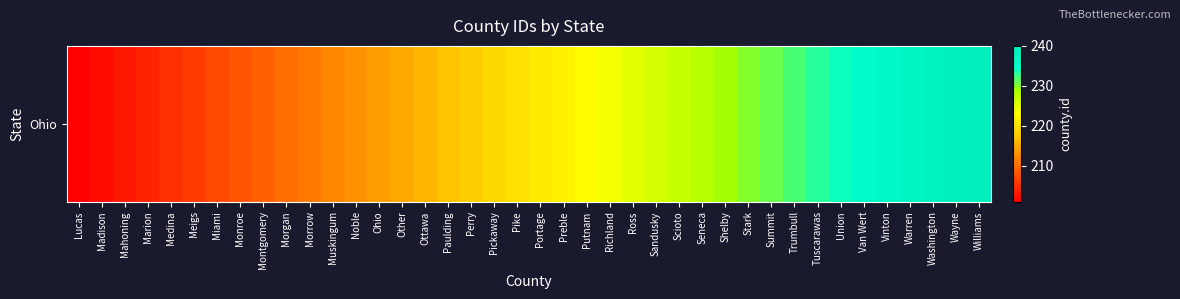

Is it true that the value at Williams is 240?

True